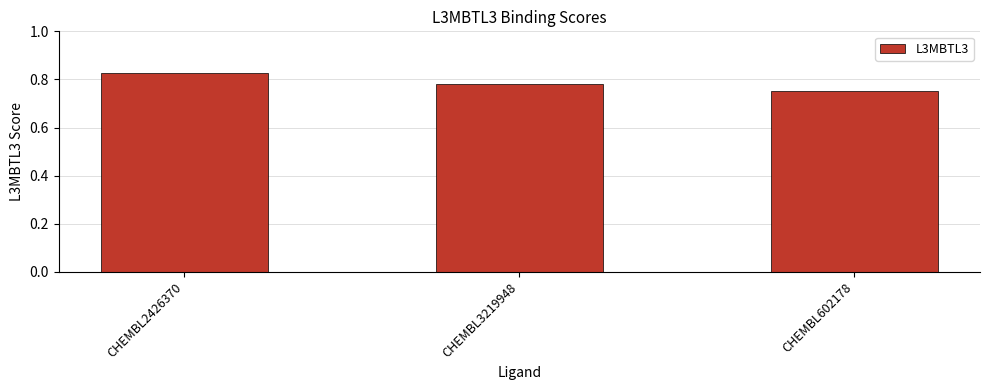

What is the label of the 3rd bar from the left?

CHEMBL602178